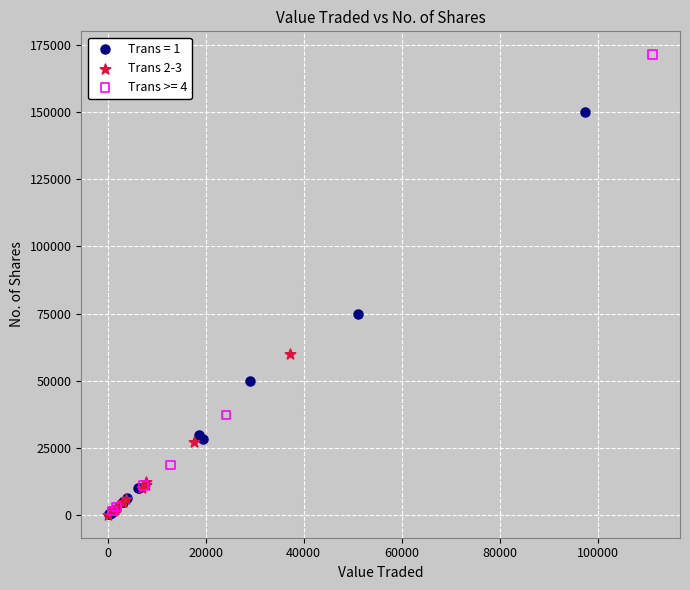

Which series has the widest spread of Y values?

Trans >= 4